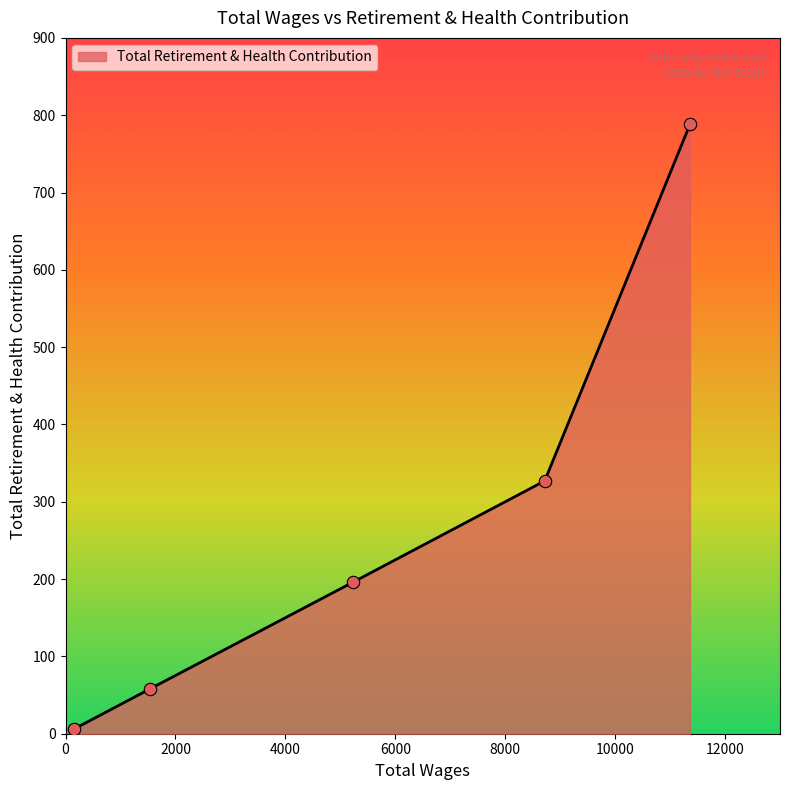

What is the maximum value shown in the chart?

788